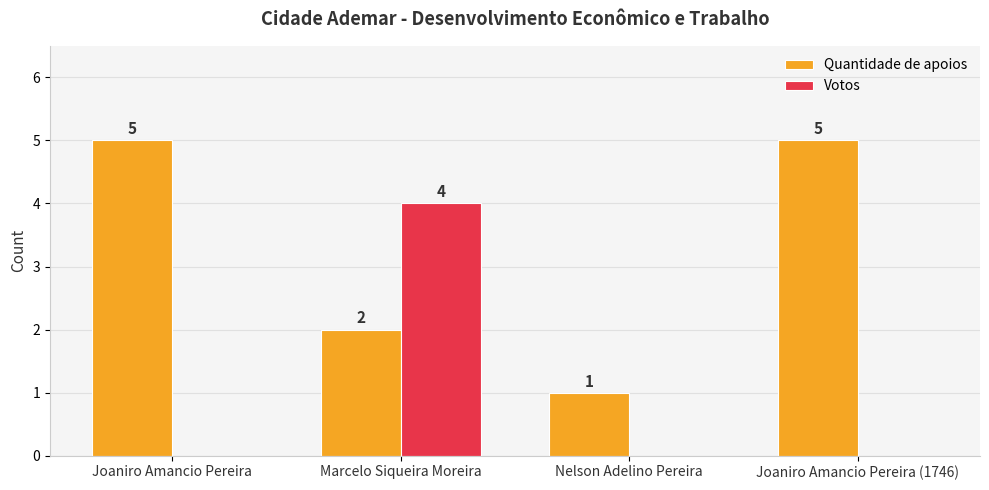

Between Joaniro Amancio Pereira and Nelson Adelino Pereira, which series saw the biggest shift?

Quantidade de apoios